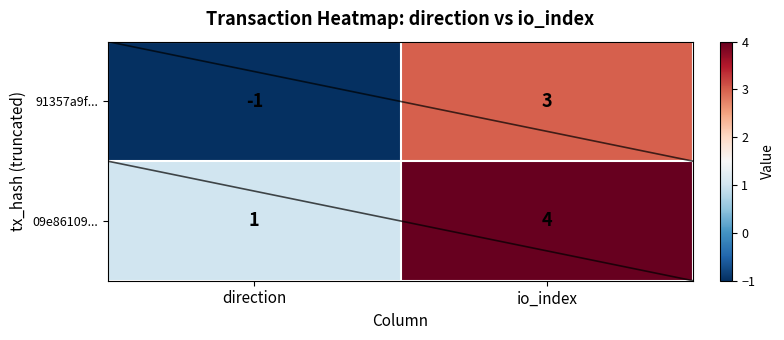

What is the difference between the 09e86109... values at io_index and direction?

3